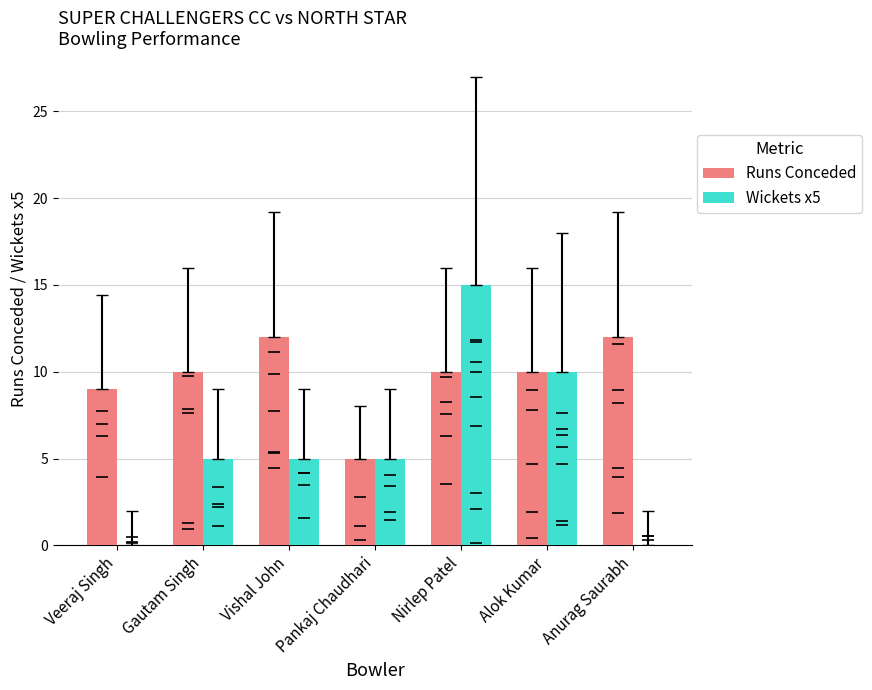

At which label does Wickets x5 reach its peak?

Nirlep Patel